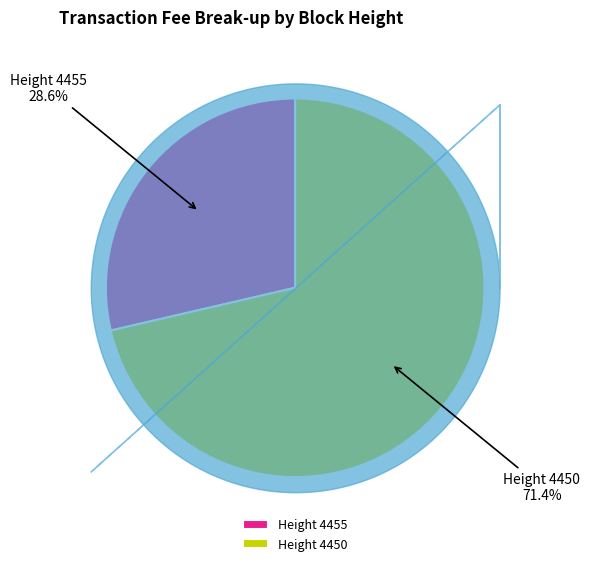

Which category has the smallest portion of the pie?

Height 4455